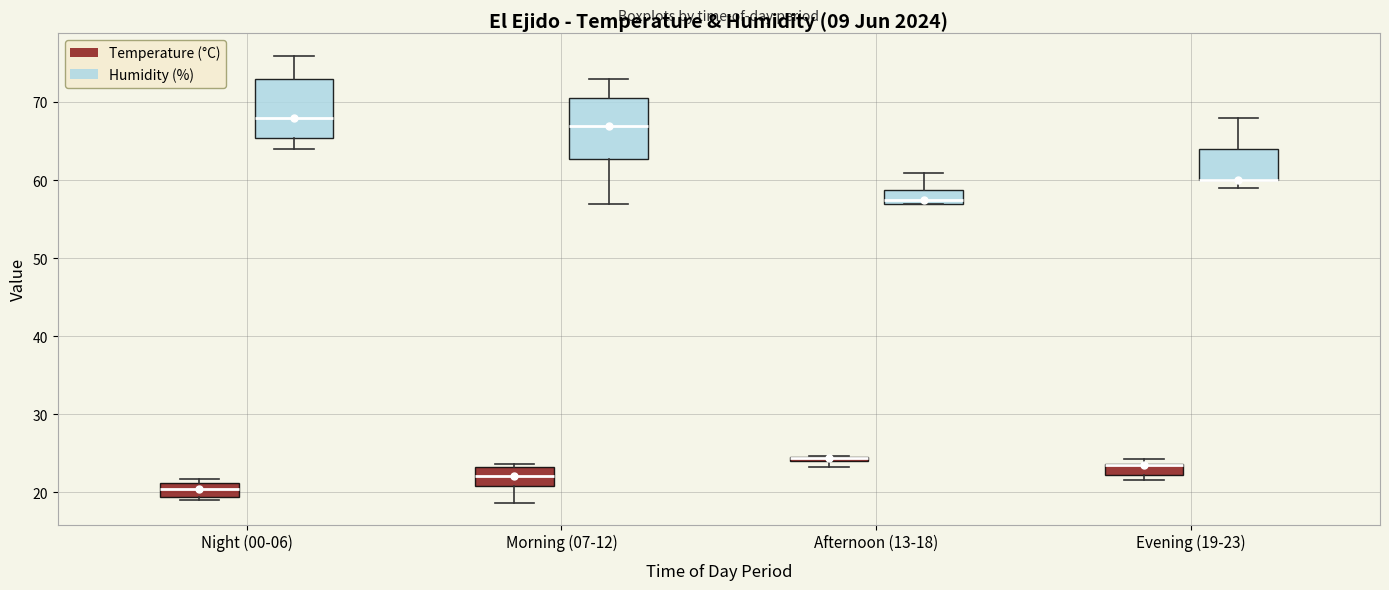

Where does the upper whisker of the box for Evening (19-23) (Humidity (%)) end on the y-axis? The values are not printed on the chart, so give them approximately, as read against the axis.

68